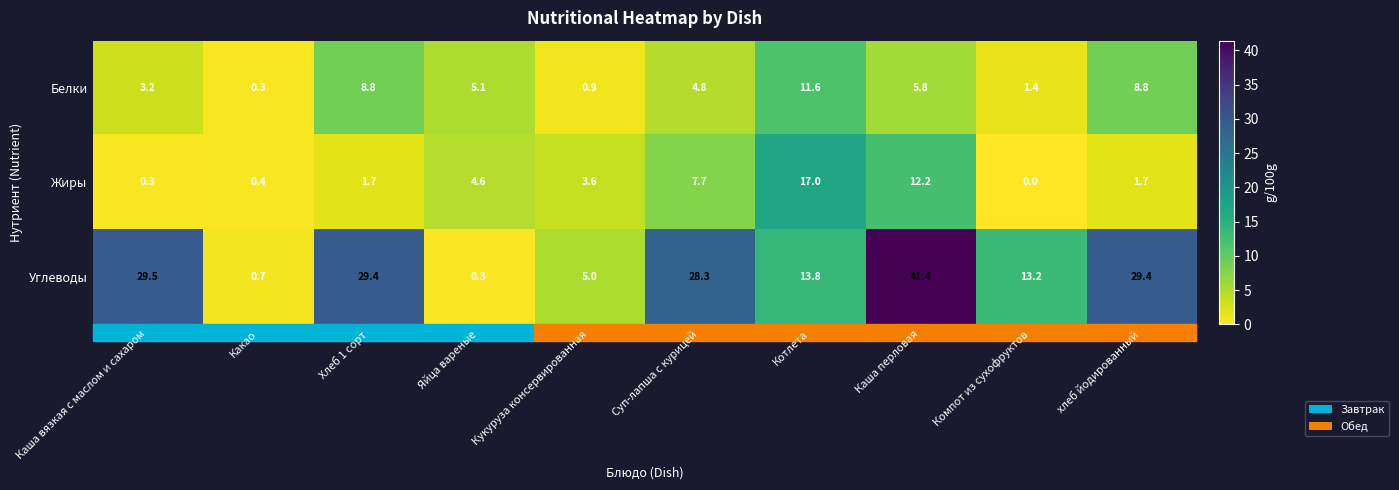

What is the sum of the Жиры values at Кукуруза консервированная and Яйца вареные?

8.2